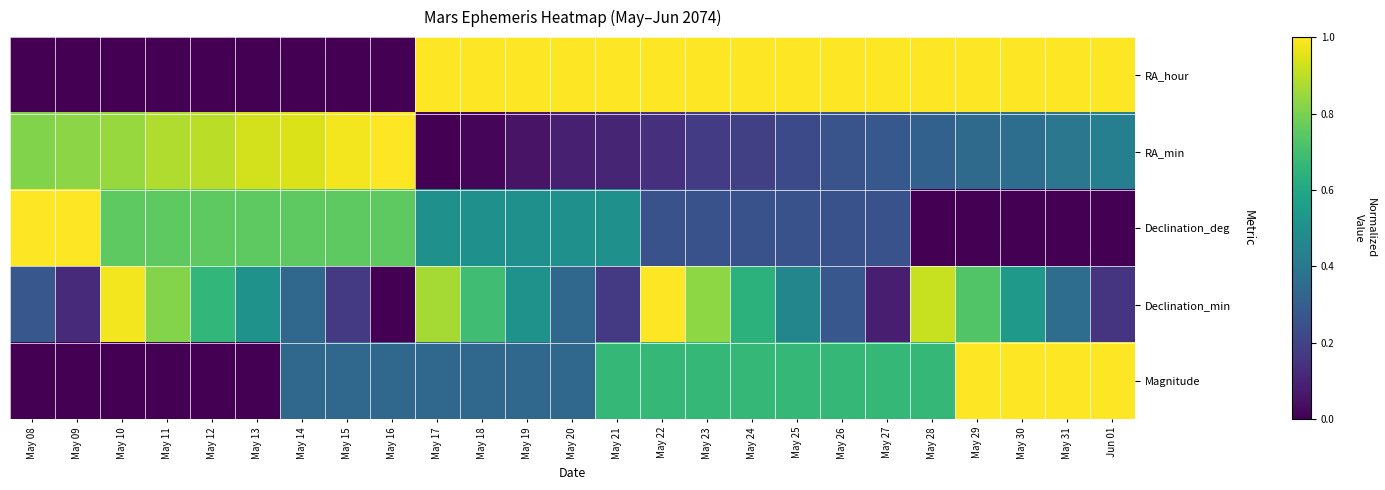

List the series in order of their peak value, lowest first.

RA_hour, RA_min, Declination_deg, Declination_min, Magnitude